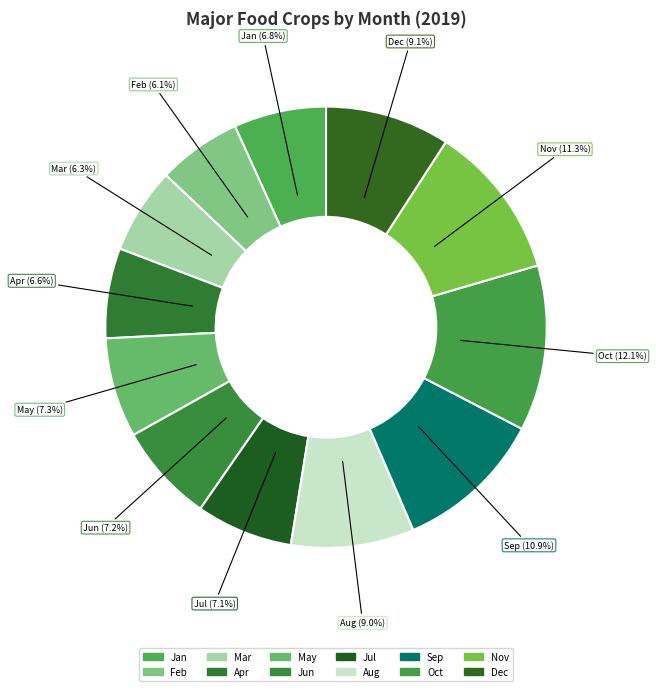

How many slices are in this pie chart?

12